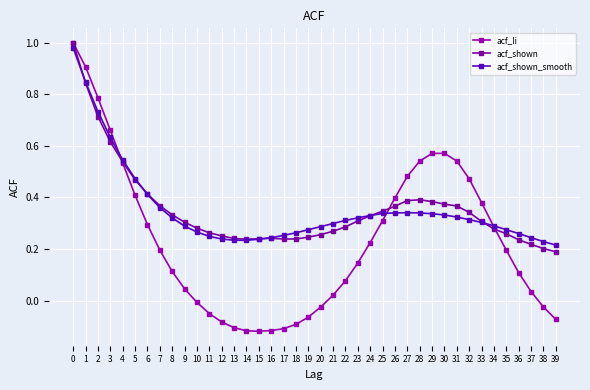

Count the number of data series in this chart.

3